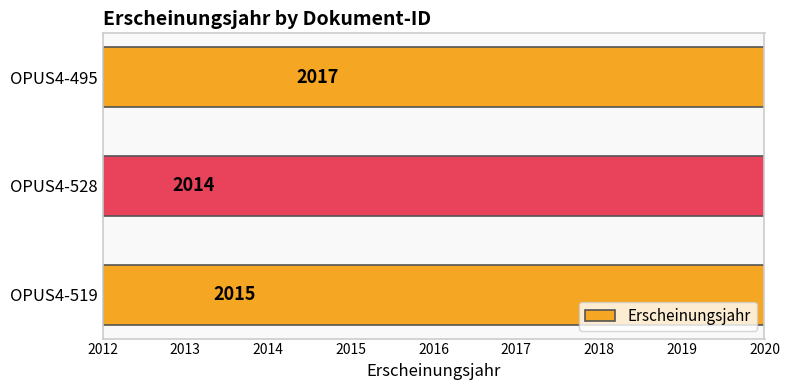

Is it true that the value at OPUS4-519 is 2015?

True